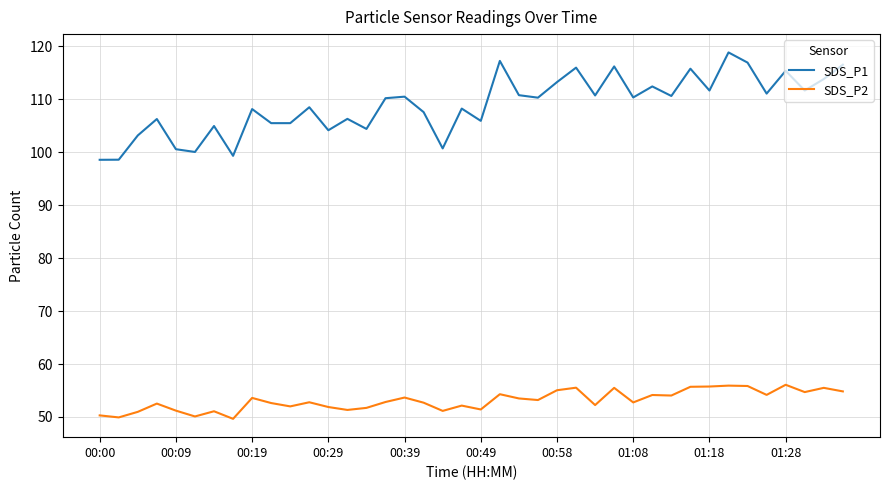

Which series has the largest range (max minus min)?

SDS_P1